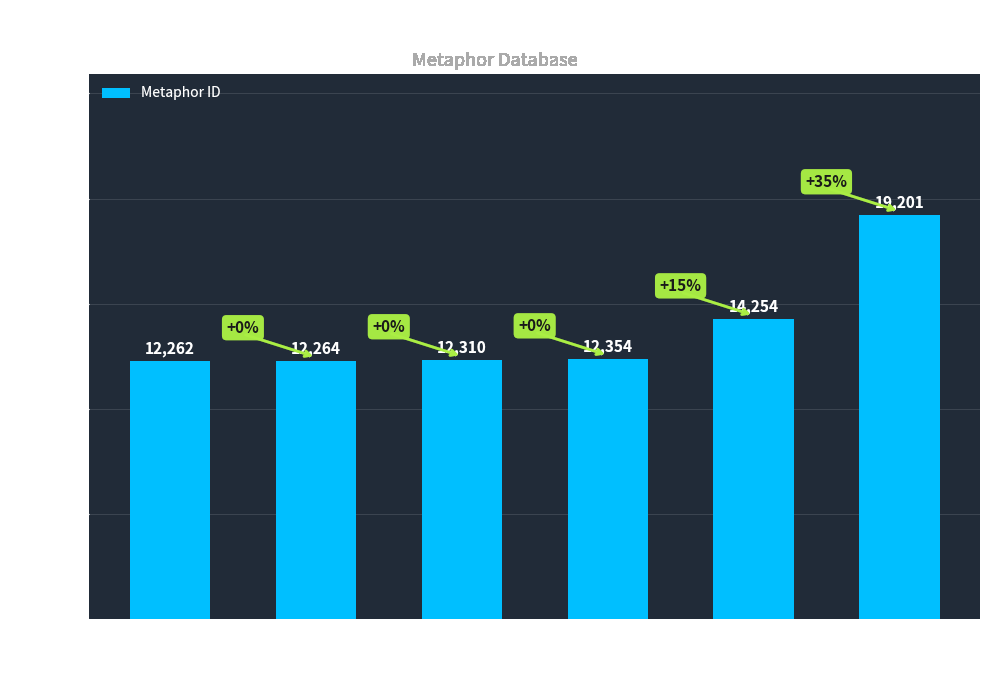

What is the value of the 1st bar from the left?

12262